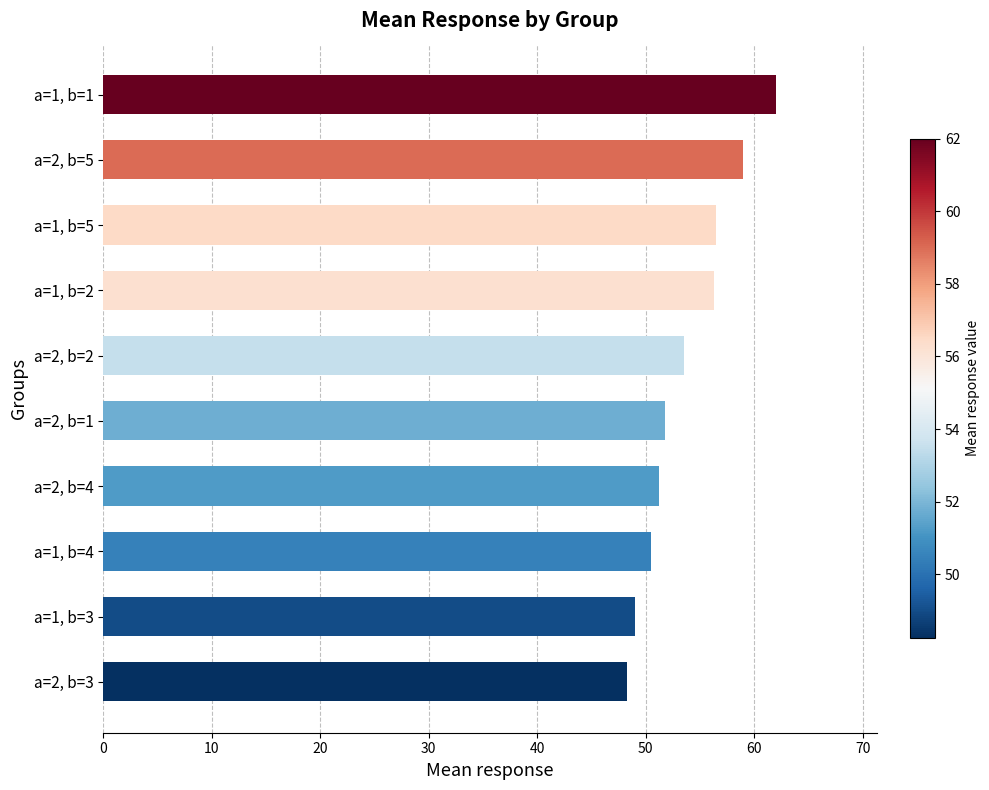

The value at a=1, b=2 is 56.2. True or false?

True